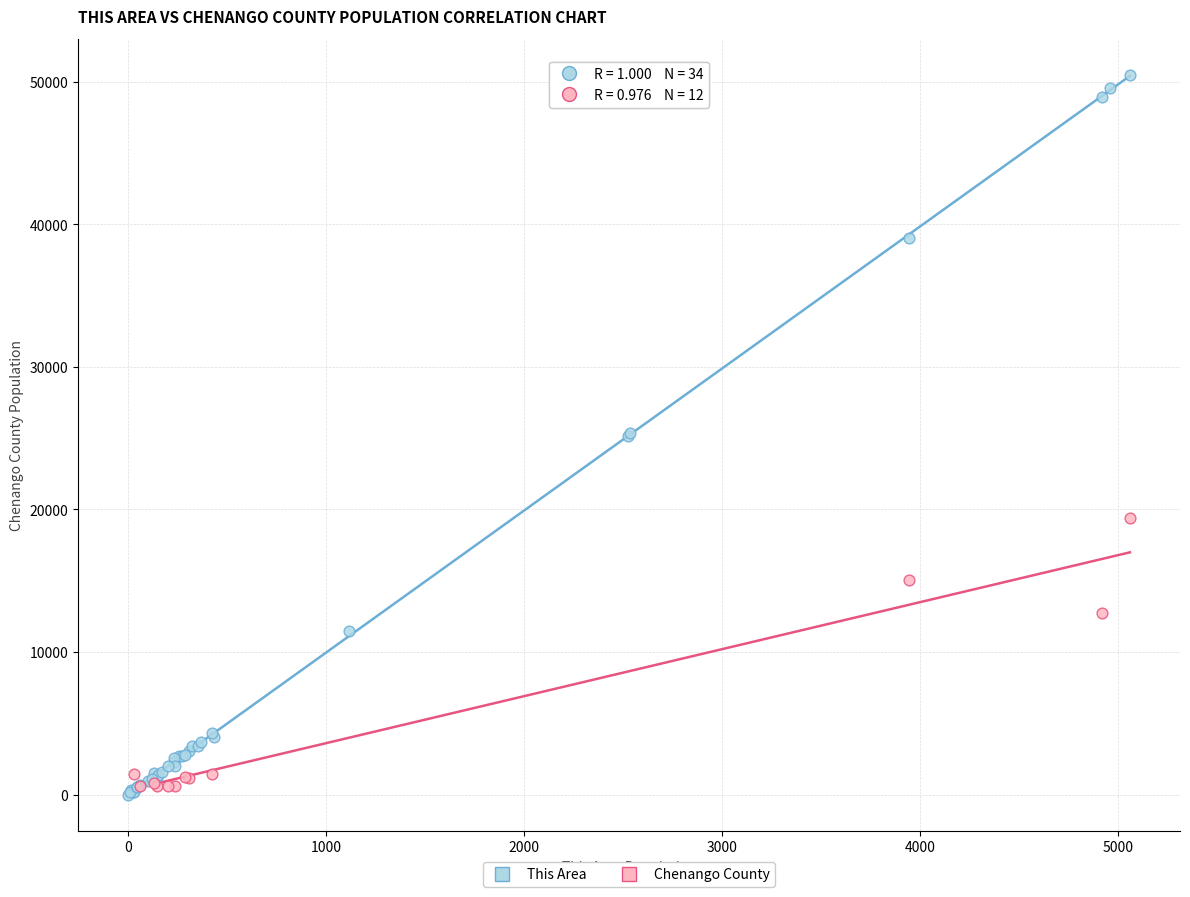

Which series has the largest Y range (max minus min)?

This Area